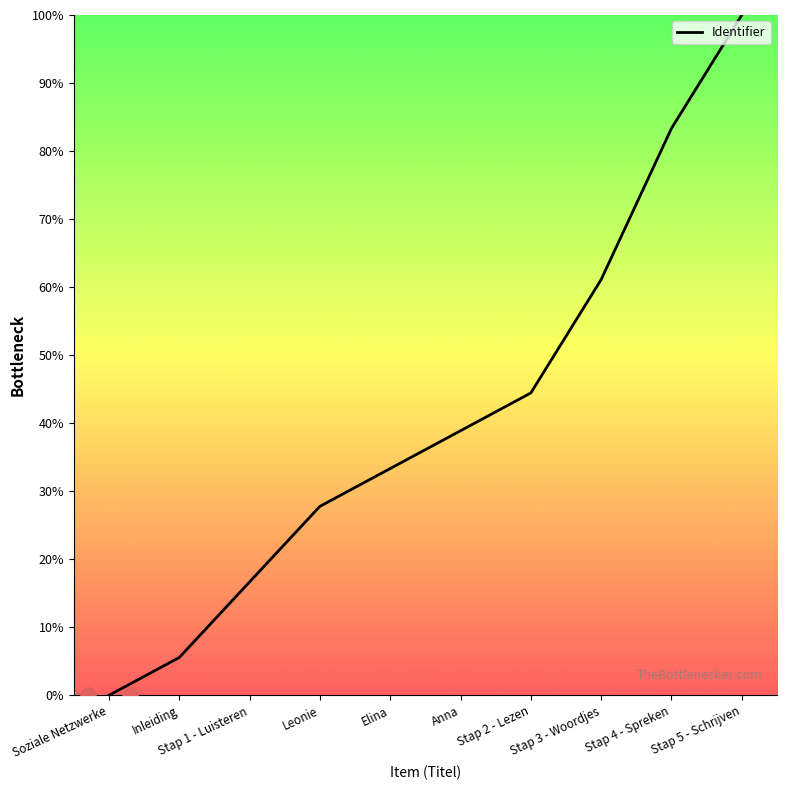

What is the change in value from Stap 1 - Luisteren to Leonie?

+11.1